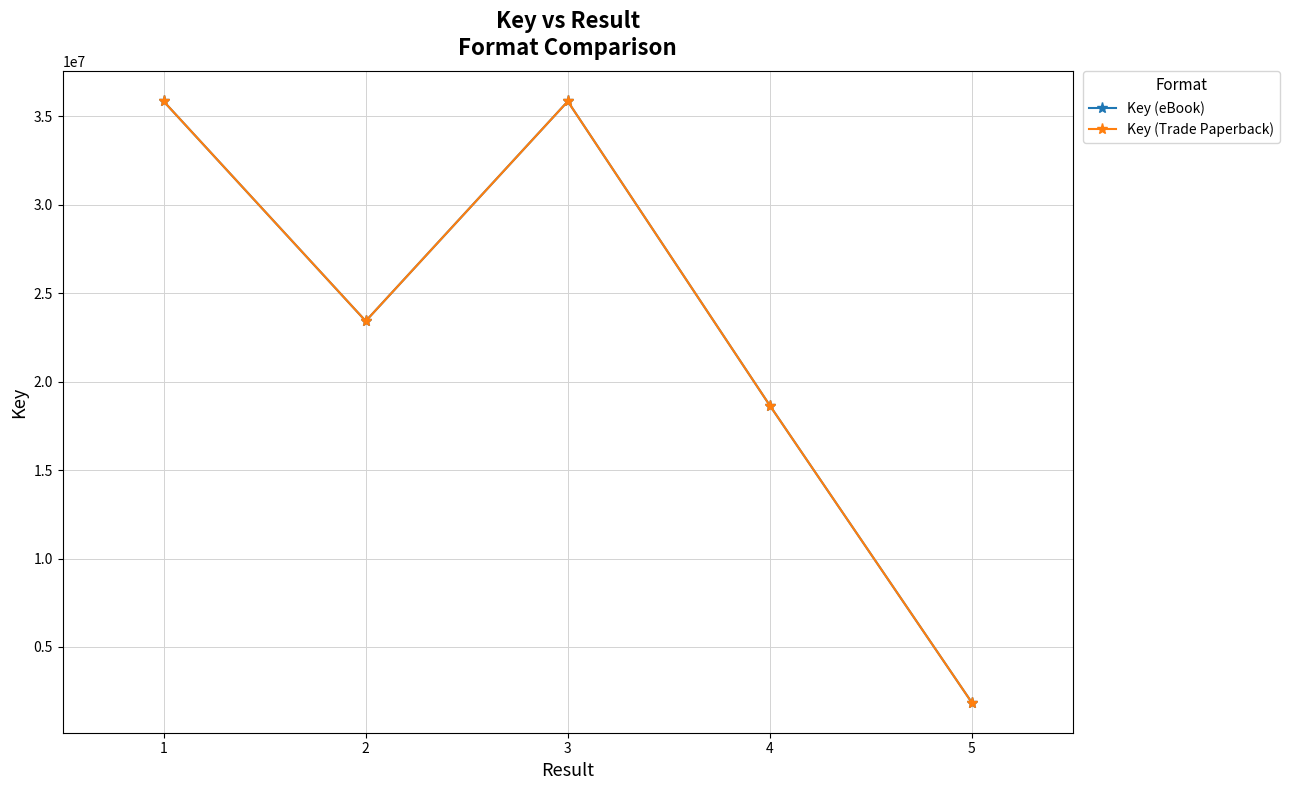

What is the sum of all Key (Trade Paperback) values?

115628302